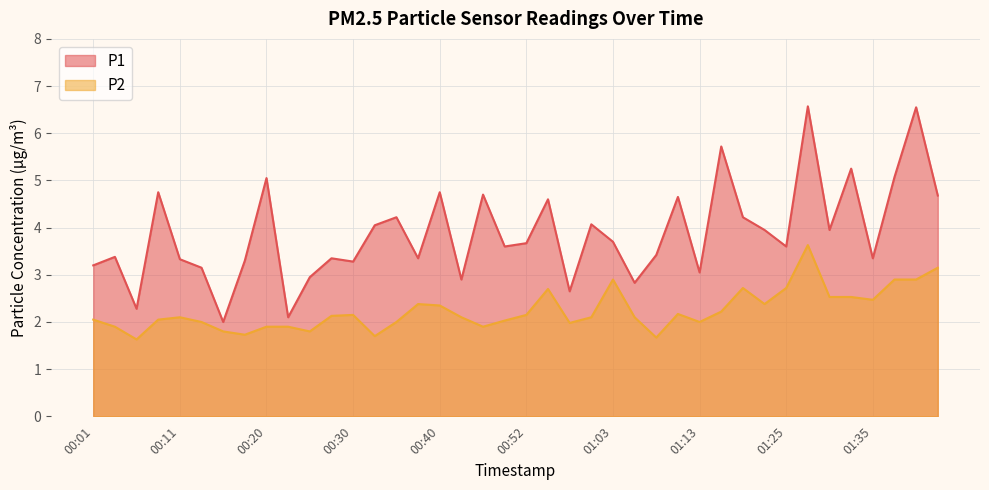

What is the maximum value shown in the chart?

6.6